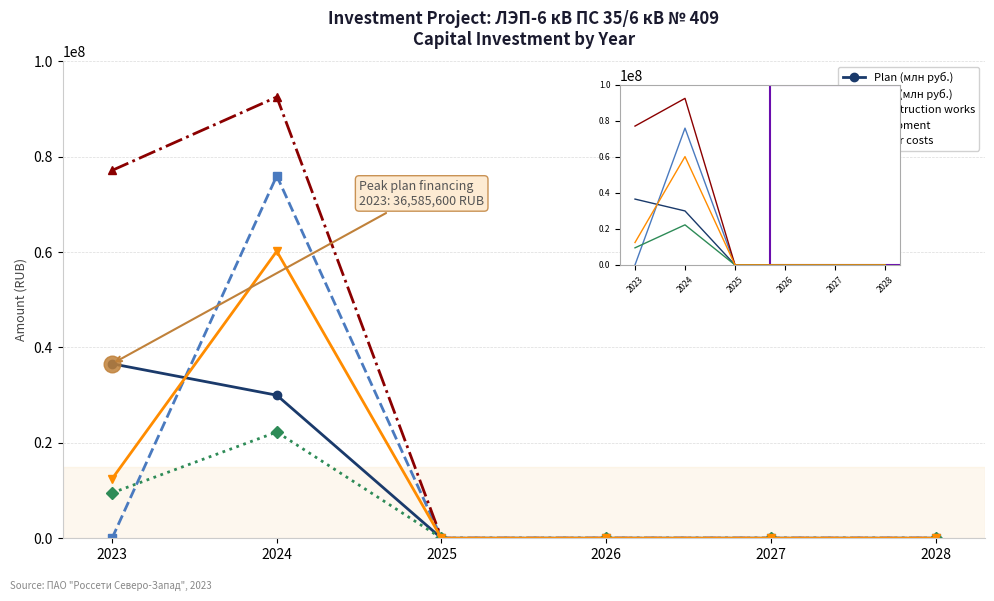

Which series changed the most between 2025 and 2028?

Plan (млн руб.)